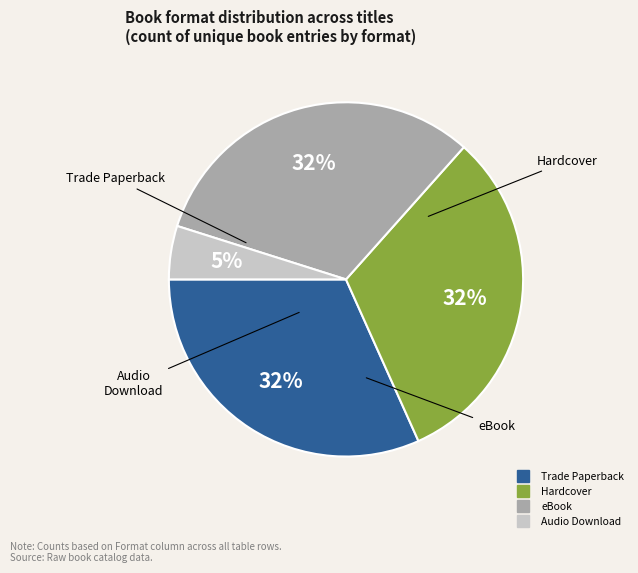

Which slice is the smallest?

Audio Download